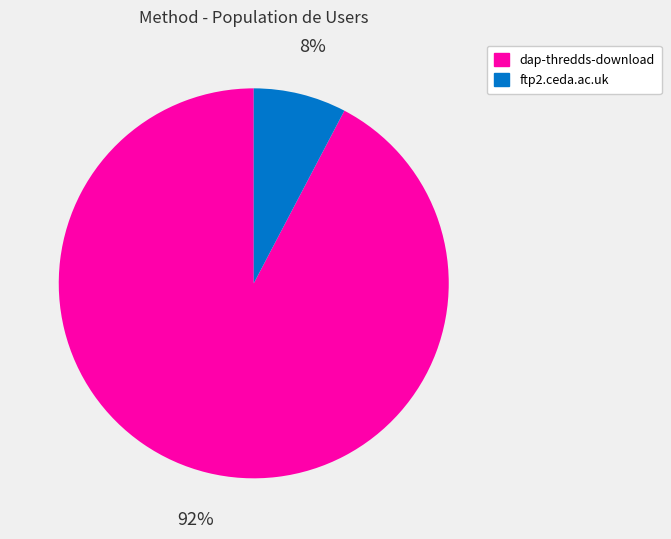

True or false: dap-thredds-download accounts for 92% of the total.

True